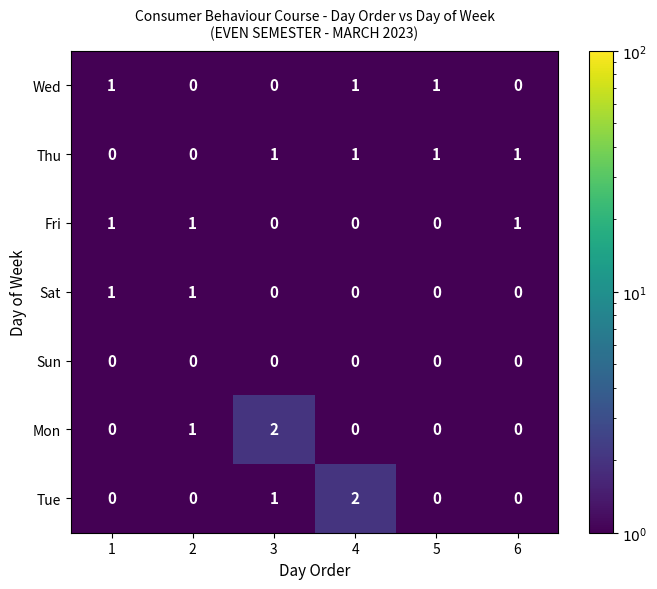

The value of Sun at 1 is 0. True or false?

True